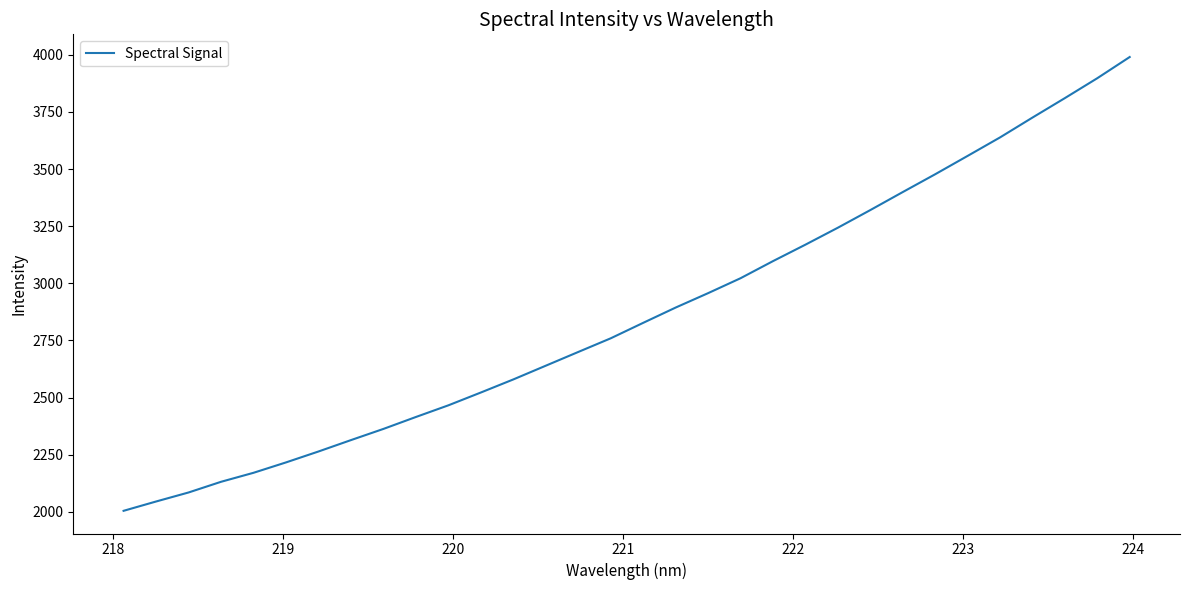

Count the number of data series in this chart.

1